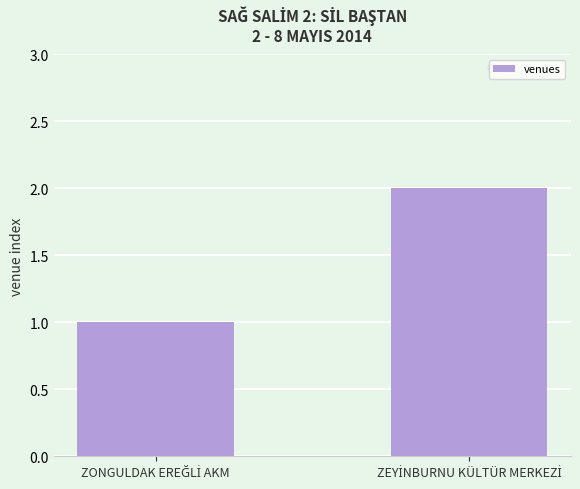

How many bars are there in total?

2